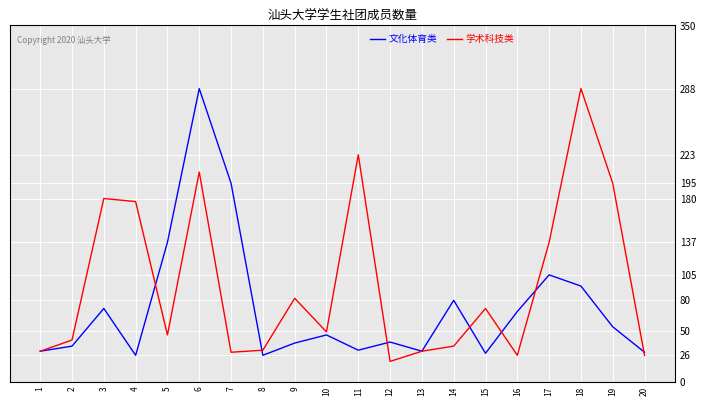

What is the approximate value of 学术科技类 at 1?

30